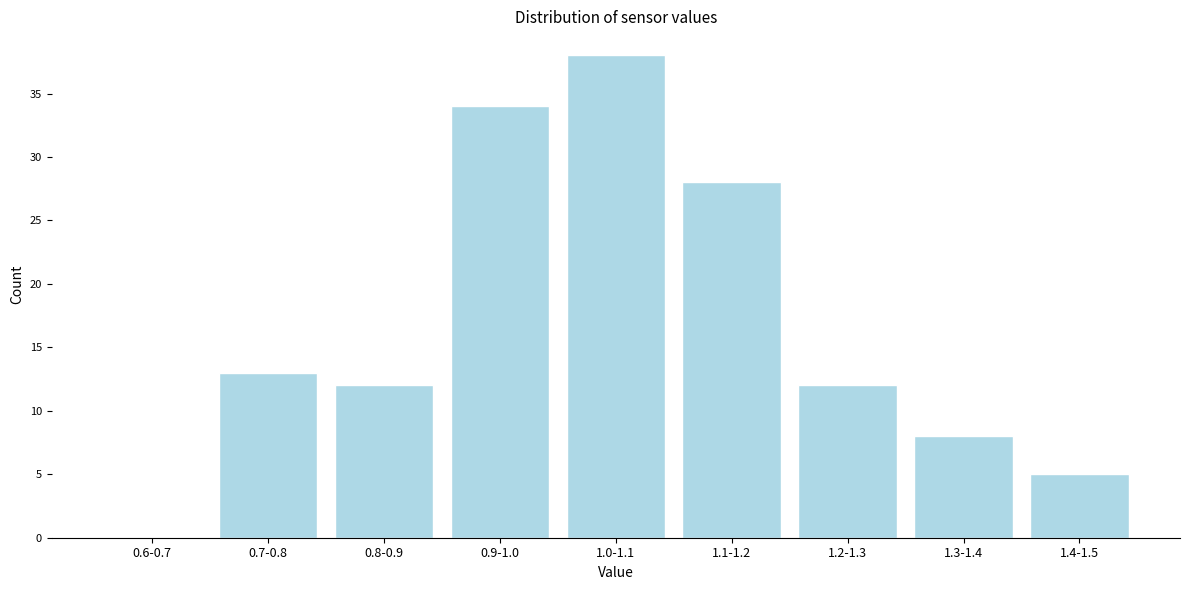

Reading left to right, extract all data points from this chart.

0.6-0.7=0	0.7-0.8=13	0.8-0.9=12	0.9-1.0=34	1.0-1.1=38	1.1-1.2=28	1.2-1.3=12	1.3-1.4=8	1.4-1.5=5